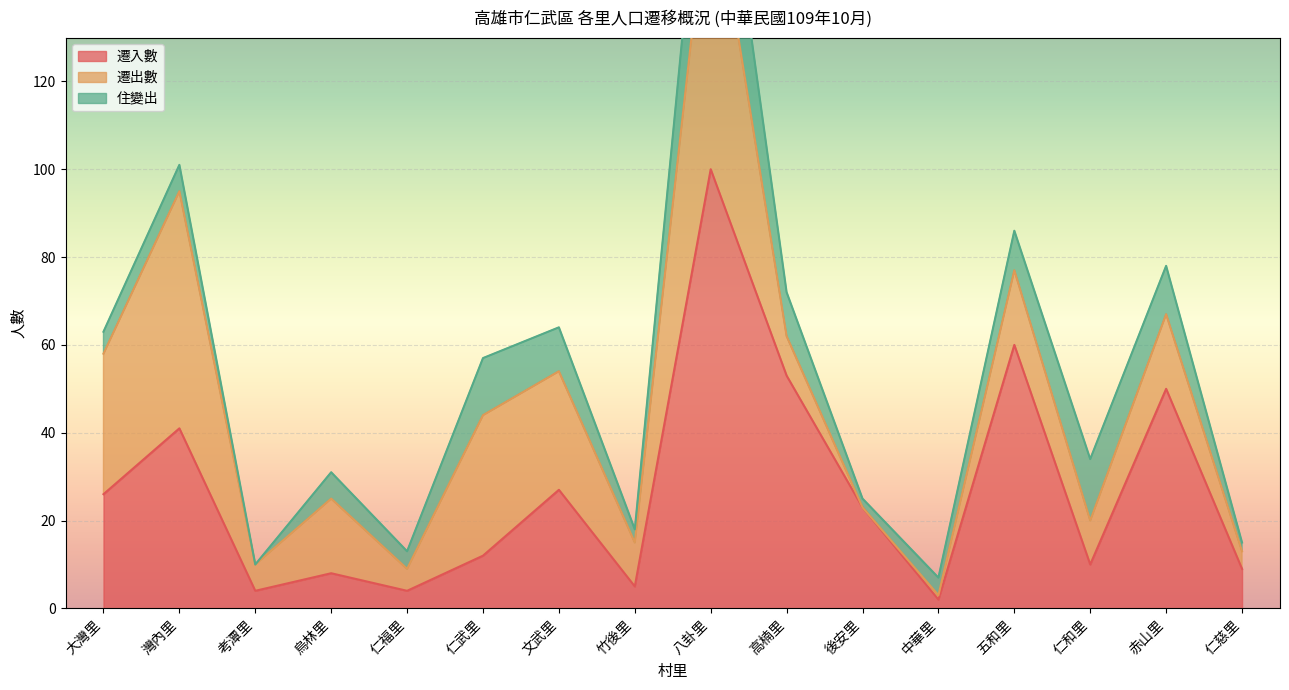

Is it true that 遷入數 equals 41 at 灣內里?

True